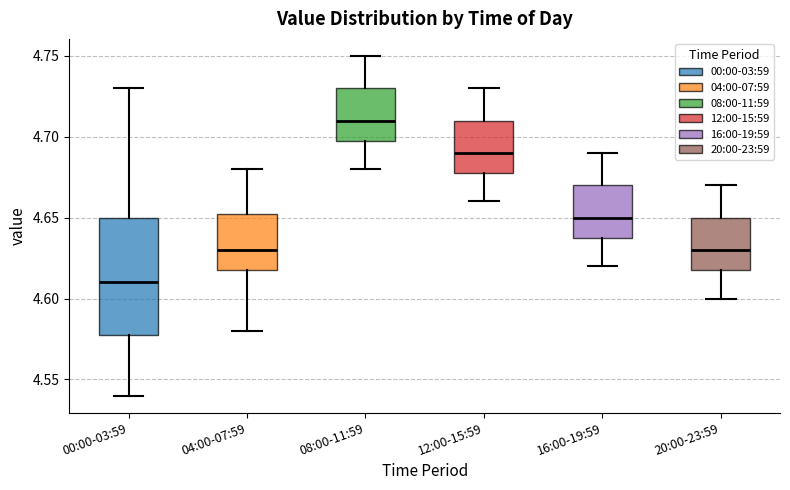

Reading left to right, read every box against the y-axis: the position of its median line, the range the box covers, and the ends of its whiskers. The values are not printed on the chart, so give them approximately, as read against the axis.

00:00-03:59: median 4.610, box 4.580 to 4.650, whiskers 4.540 to 4.730
04:00-07:59: median 4.630, box 4.620 to 4.655, whiskers 4.580 to 4.680
08:00-11:59: median 4.710, box 4.700 to 4.730, whiskers 4.680 to 4.750
12:00-15:59: median 4.690, box 4.680 to 4.710, whiskers 4.660 to 4.730
16:00-19:59: median 4.650, box 4.640 to 4.670, whiskers 4.620 to 4.690
20:00-23:59: median 4.630, box 4.620 to 4.650, whiskers 4.600 to 4.670